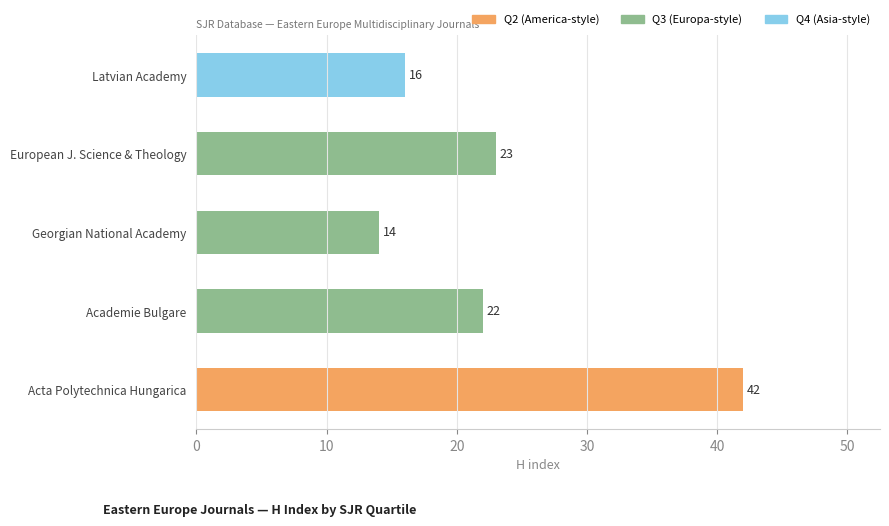

Reading top to bottom, transcribe all the data shown in this chart.

Latvian Academy=16	European J. Science & Theology=23	Georgian National Academy=14	Academie Bulgare=22	Acta Polytechnica Hungarica=42